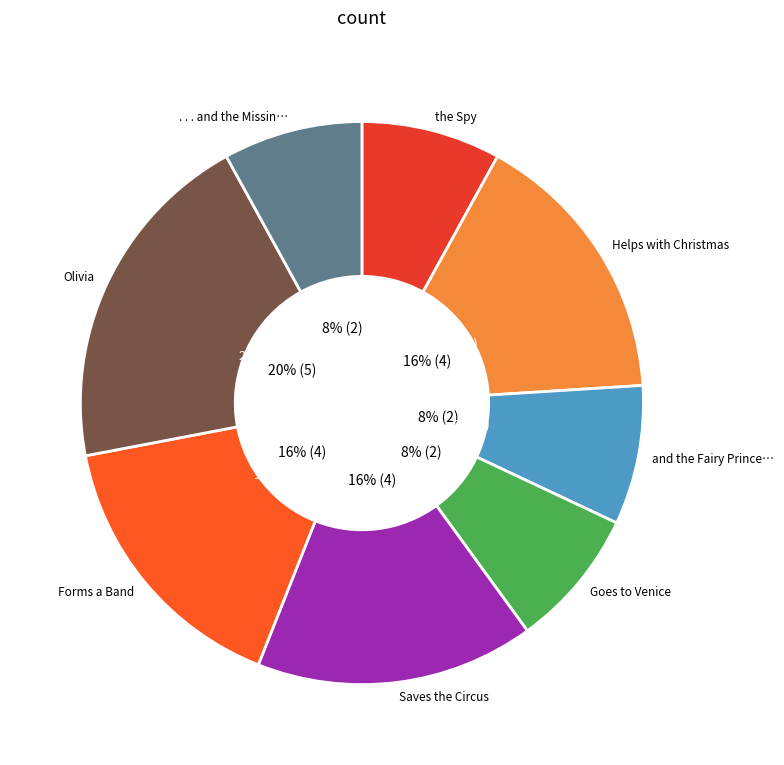

What is the ratio of the value at Olivia to the value at Olivia Saves the Circus?

1.2